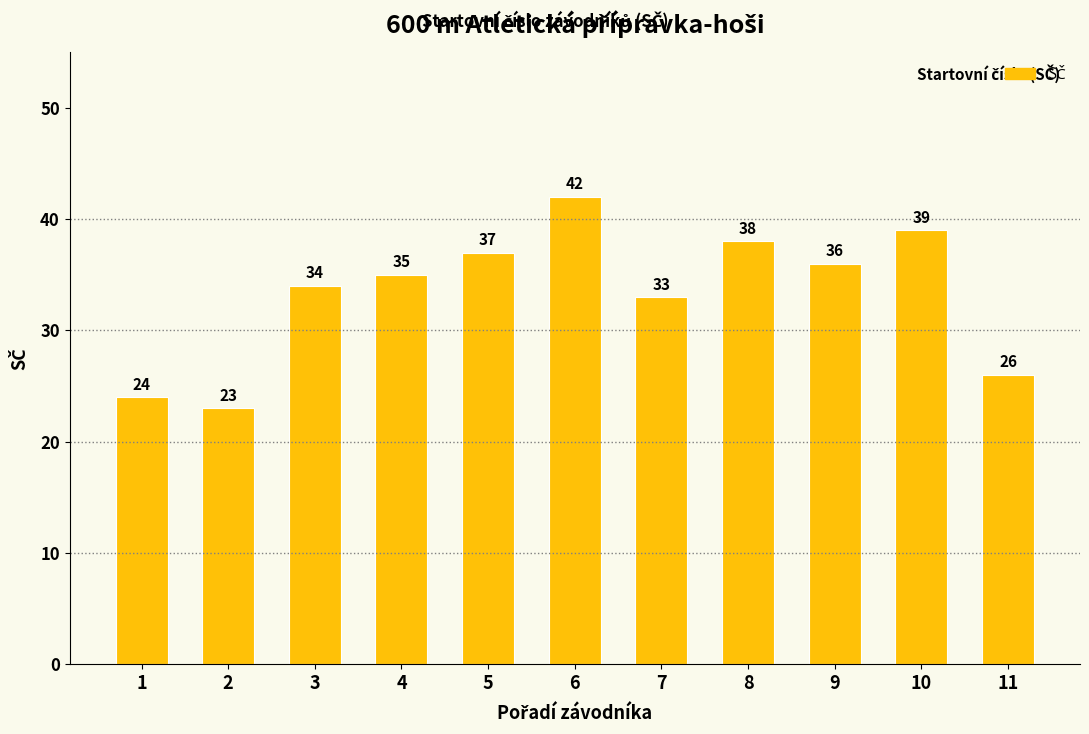

What is the value of the 6th bar from the left?

42